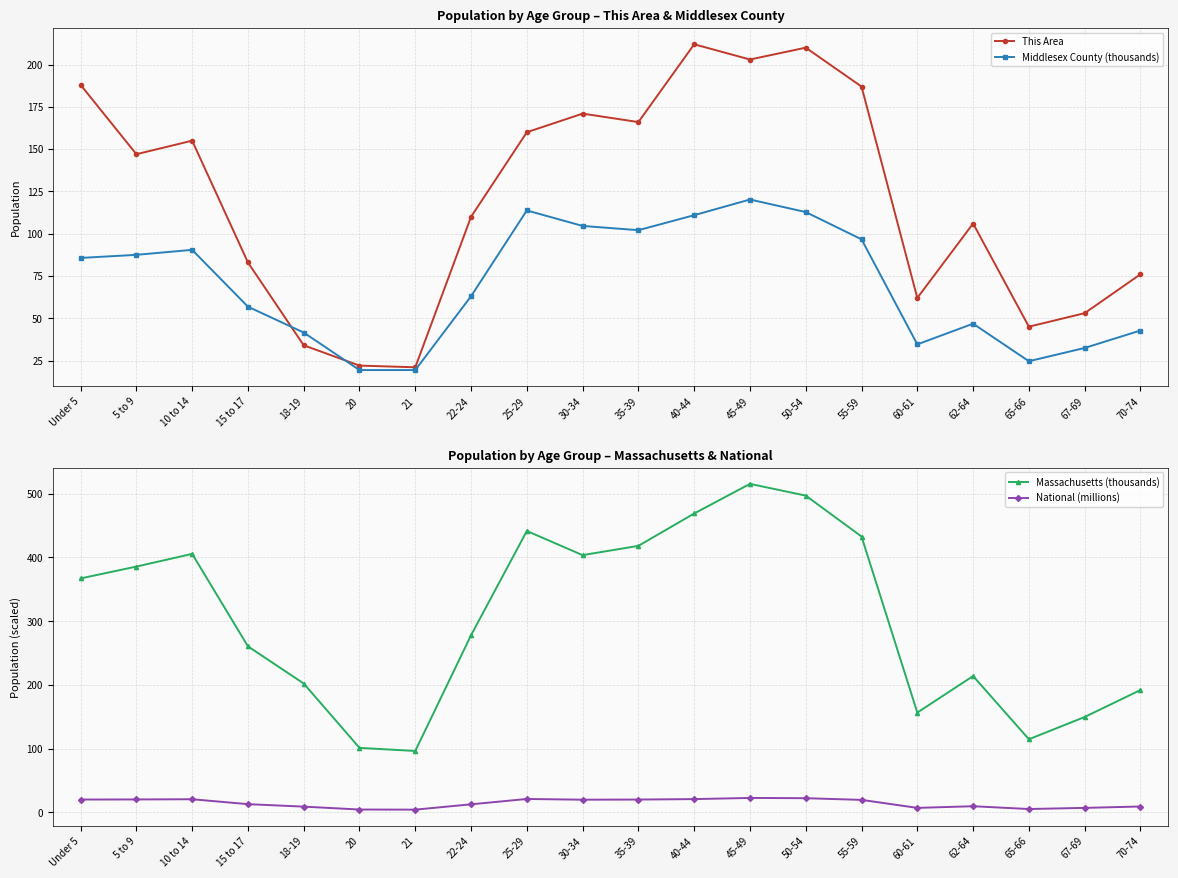

Reading right to left, extract all data points from this chart.

This Area: 70-74=76.0	67-69=53.0	65-66=45.0	62-64=106.0	60-61=62.0	55-59=187.0	50-54=210.0	45-49=203.0	40-44=212.0	35-39=166.0	30-34=171.0	25-29=160.0	22-24=110.0	21=21.0	20=22.0	18-19=34.0	15 to 17=83.0	10 to 14=155.0	5 to 9=147.0	Under 5=188.0
Middlesex County (thousands): 70-74=42.7	67-69=32.4	65-66=24.6	62-64=46.8	60-61=34.6	55-59=96.7	50-54=112.8	45-49=120.2	40-44=110.9	35-39=102.1	30-34=104.6	25-29=113.7	22-24=63.0	21=19.4	20=19.4	18-19=41.5	15 to 17=56.8	10 to 14=90.4	5 to 9=87.5	Under 5=85.7
Massachusetts (thousands): 70-74=192.0	67-69=149.7	65-66=114.8	62-64=214.0	60-61=156.6	55-59=432.8	50-54=497.0	45-49=515.4	40-44=469.0	35-39=418.2	30-34=403.6	25-29=441.5	22-24=278.0	21=96.4	20=101.2	18-19=202.2	15 to 17=260.5	10 to 14=405.6	5 to 9=385.7	Under 5=367.1
National (millions): 70-74=9.3	67-69=7.1	65-66=5.3	62-64=9.7	60-61=7.1	55-59=19.7	50-54=22.3	45-49=22.7	40-44=20.9	35-39=20.2	30-34=20.0	25-29=21.1	22-24=12.7	21=4.4	20=4.5	18-19=9.1	15 to 17=13.0	10 to 14=20.7	5 to 9=20.3	Under 5=20.2